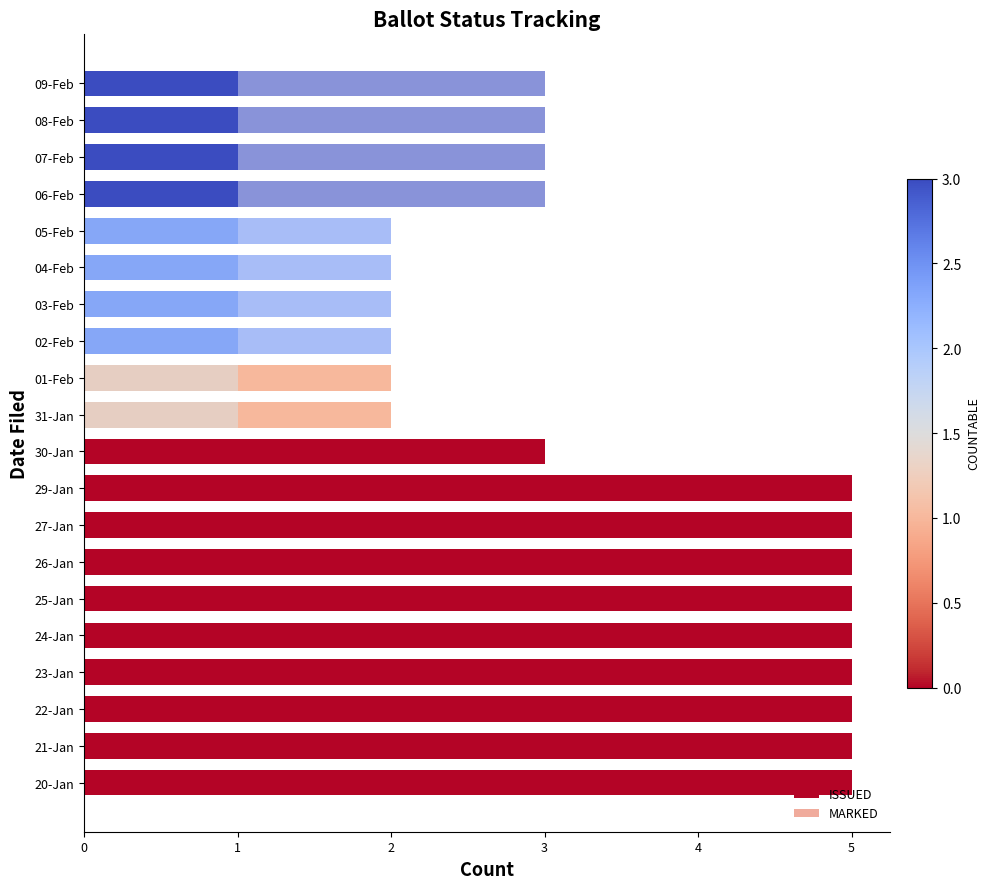

Rank the series by their average value, from lowest to highest.

MARKED, ISSUED